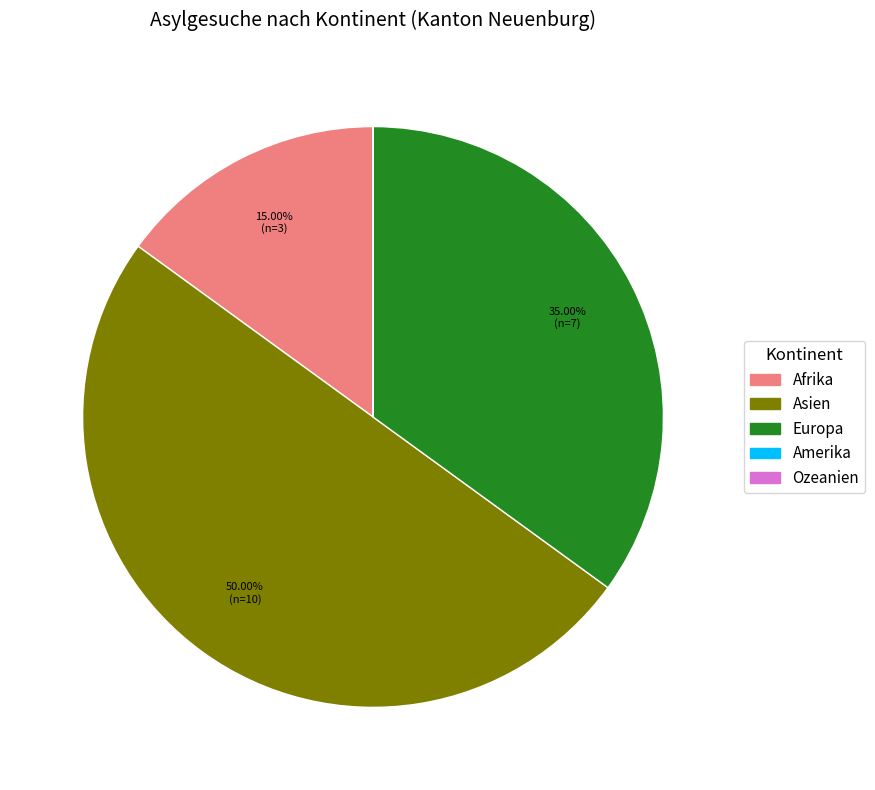

Is the sum of Afrika and Asien greater than half?

Yes